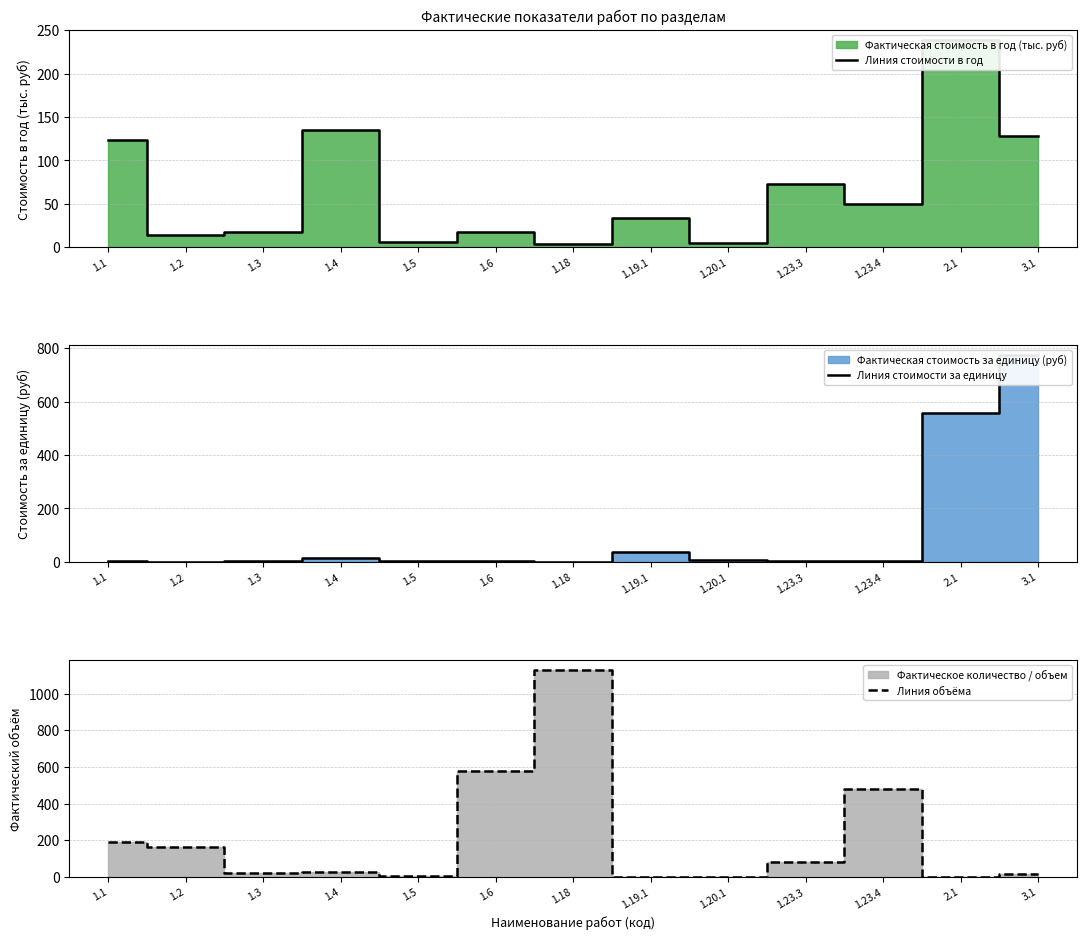

Reading left to right, transcribe all the data shown in this chart.

Линия стоимости в год: 123.6	13.3	17.3	134.9	6.3	17.5	3.6	33.7	4.4	73.2	49.8	238.5	127.6
Линия стоимости за единицу: 1.8	1.6	2.4	15.4	2.5	2.5	1.6	35.6	6.0	2.5	2.0	558.6	773.5
Линия объёма: 189.2	164.6	19.7	24.0	6.8	578.0	1129.0	0.5	0.4	78.9	481.7	1.2	13.8